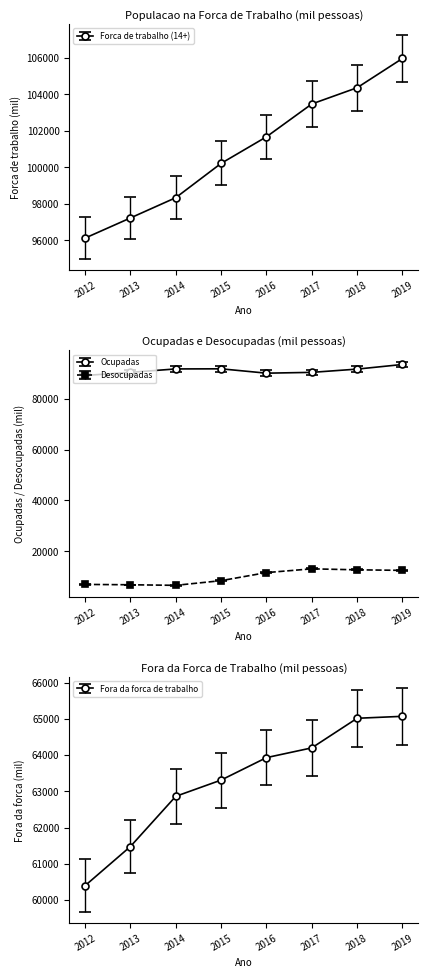

True or false: Ocupadas and Desocupadas intersect in this chart.

False